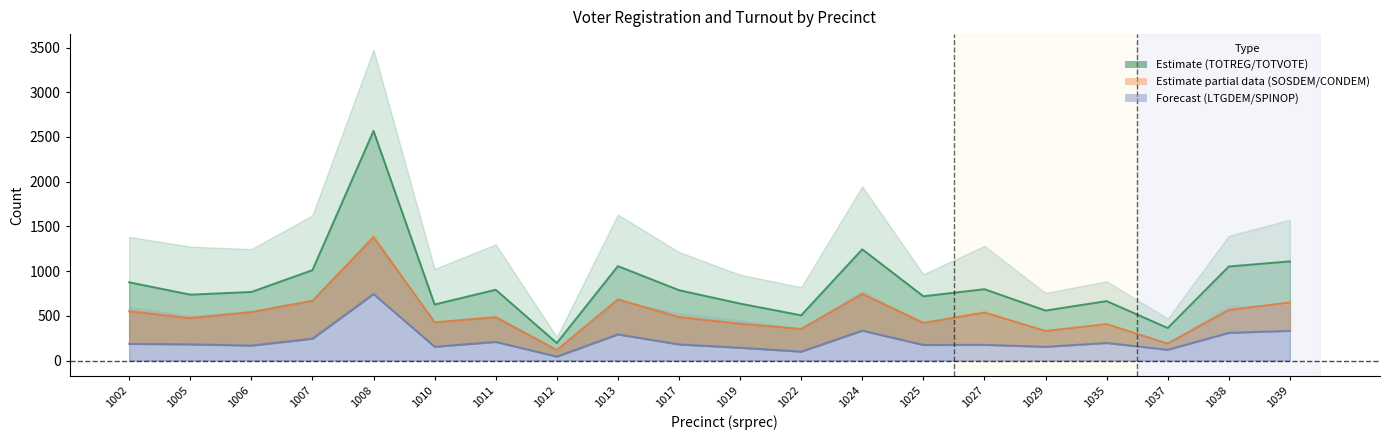

What is the sum of the CONDEM01 line values at 1013 and 1012?

803